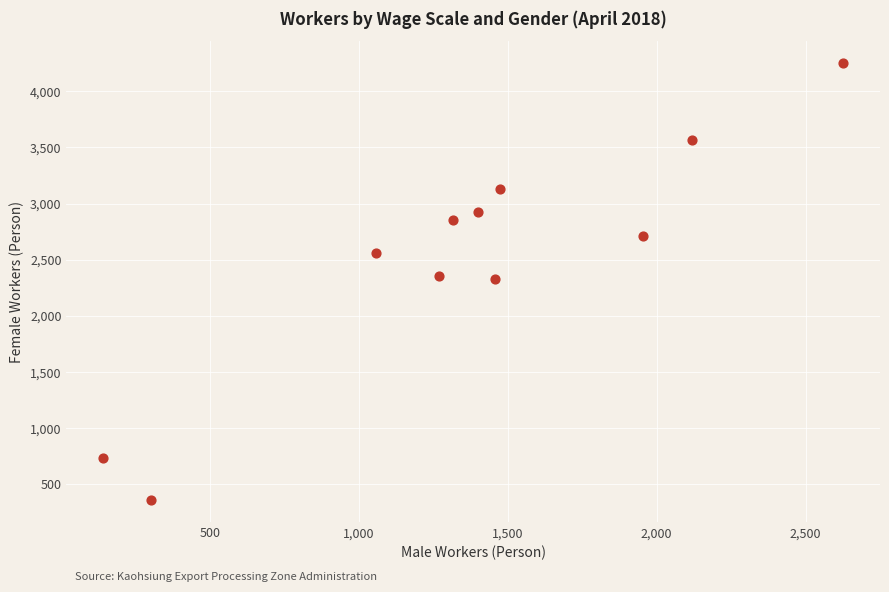

What is the range of Y values (max minus min)?

3900